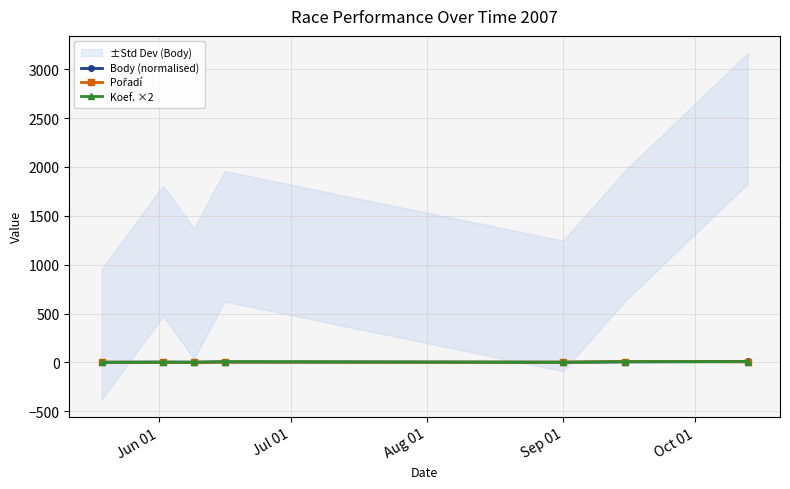

Which series has the largest range (max minus min)?

Body (normalised)